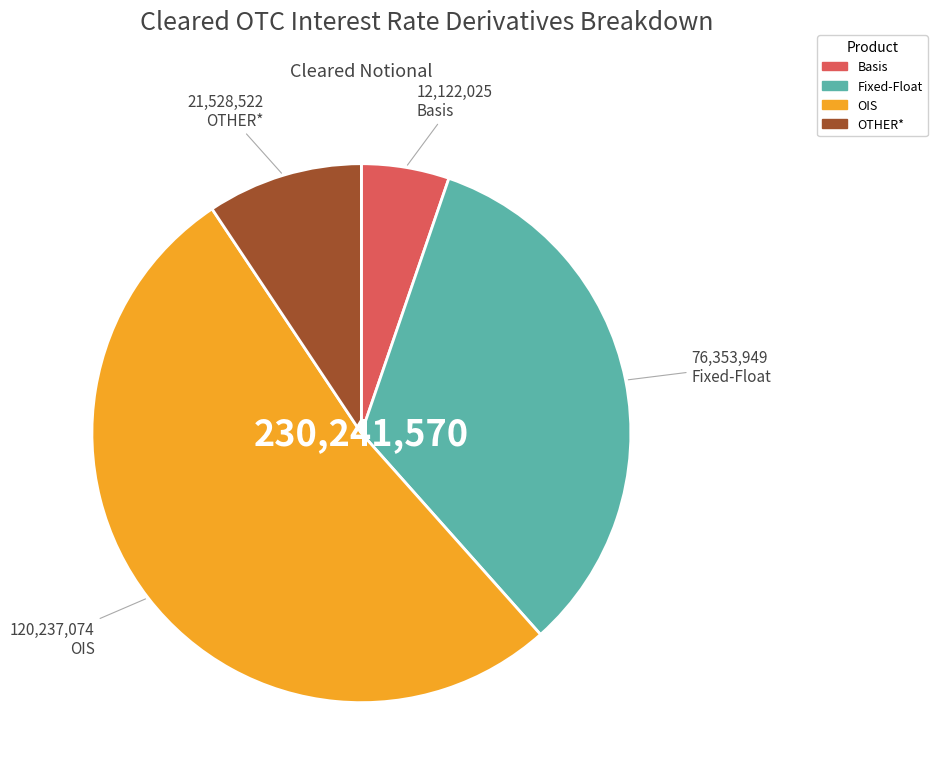

Does any single category account for the majority?

Yes